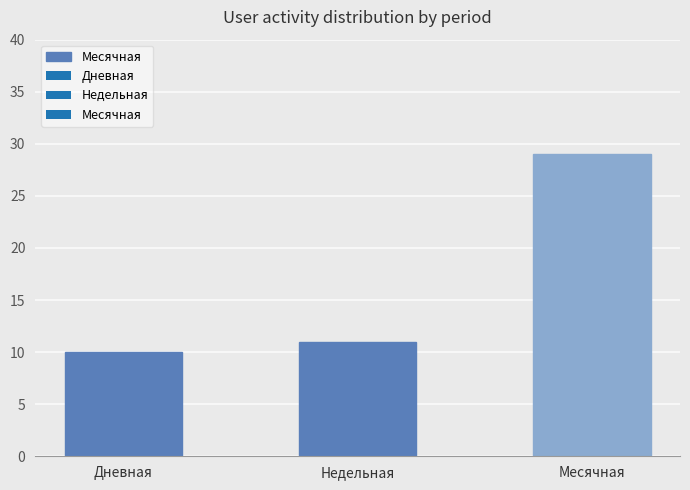

How many data points does each series have?

3